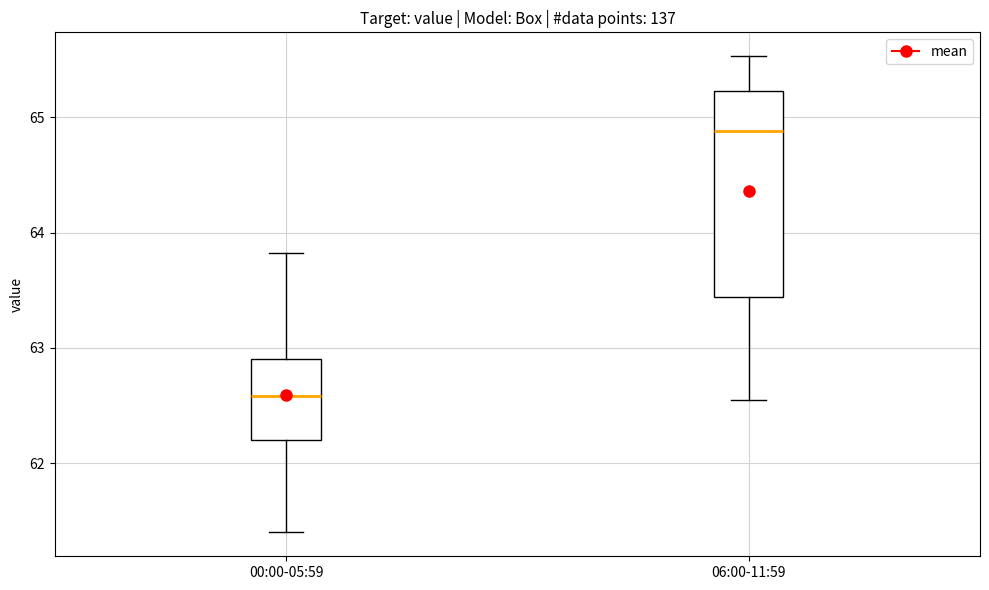

Reading left to right, read every box against the y-axis: the position of its median line, the range the box covers, and the ends of its whiskers. The values are not printed on the chart, so give them approximately, as read against the axis.

00:00-05:59: median 62.6, box 62.2 to 62.9, whiskers 61.4 to 63.8
06:00-11:59: median 64.9, box 63.4 to 65.2, whiskers 62.6 to 65.5